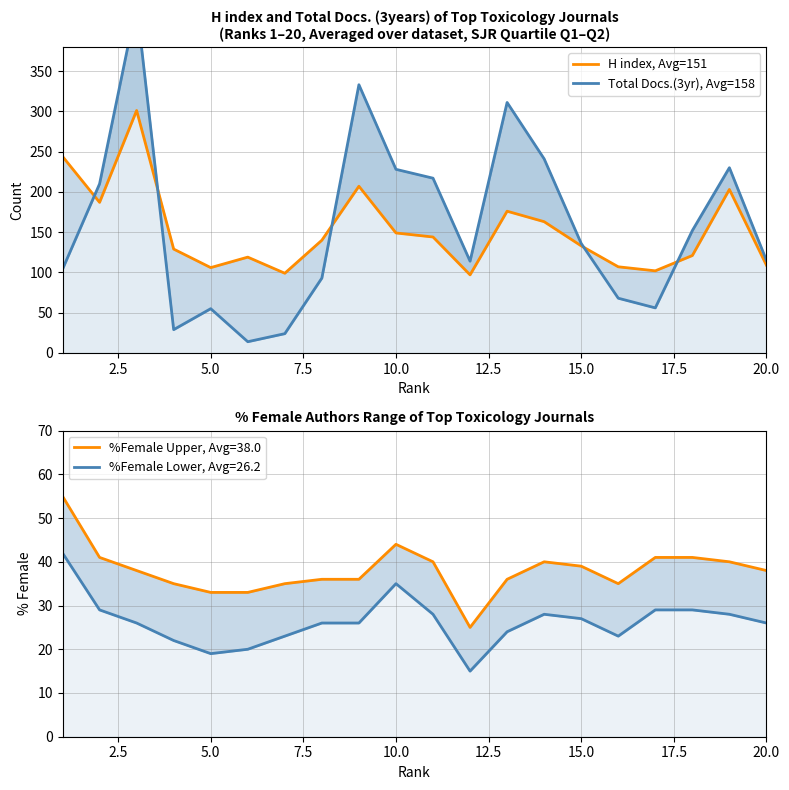

How many interior local valleys does the H index, Avg=151 series have?

5